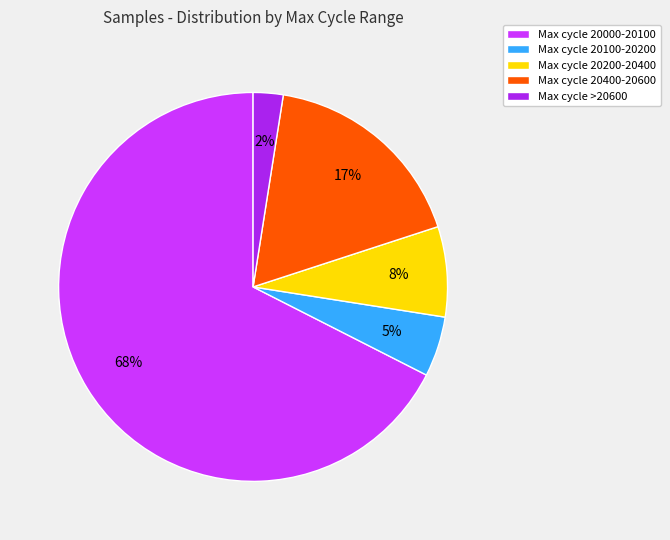

Do Max cycle 20000-20100 and Max cycle 20100-20200 together represent more than half of the pie?

Yes